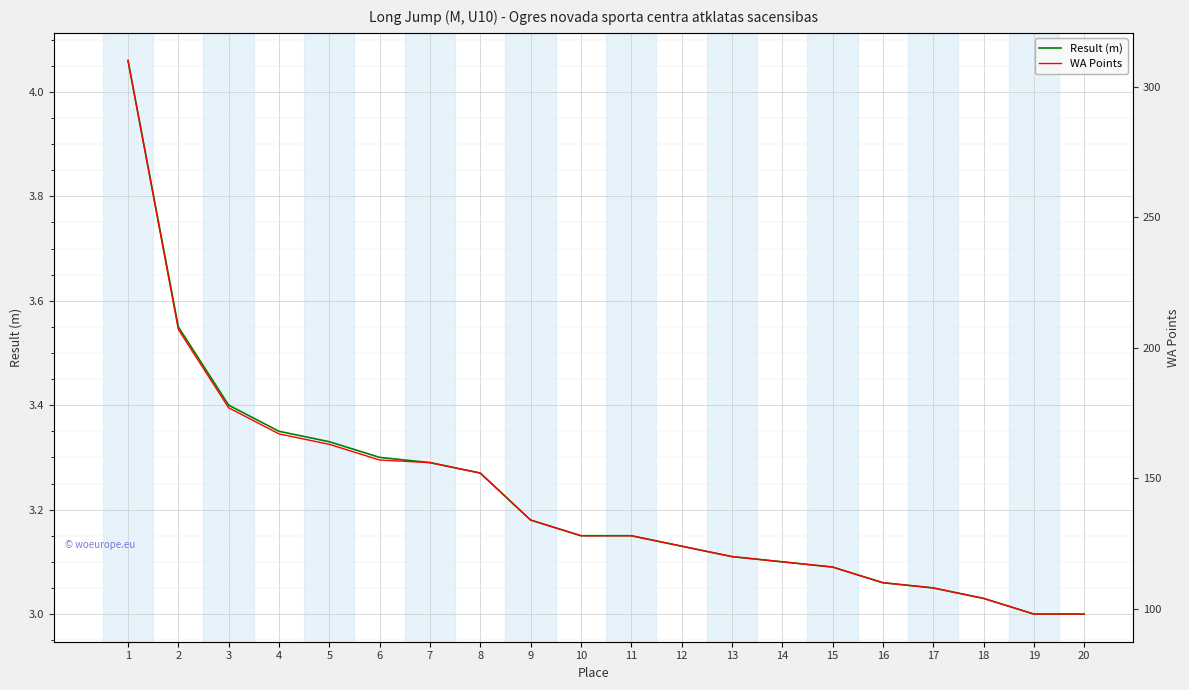

List the series in order of their overall mean, highest first.

WA Points, Result (m)